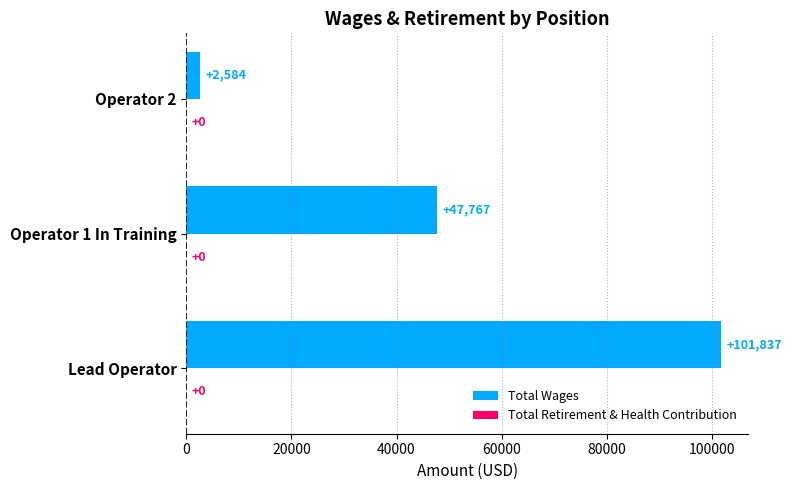

Count the number of categories in the chart.

3